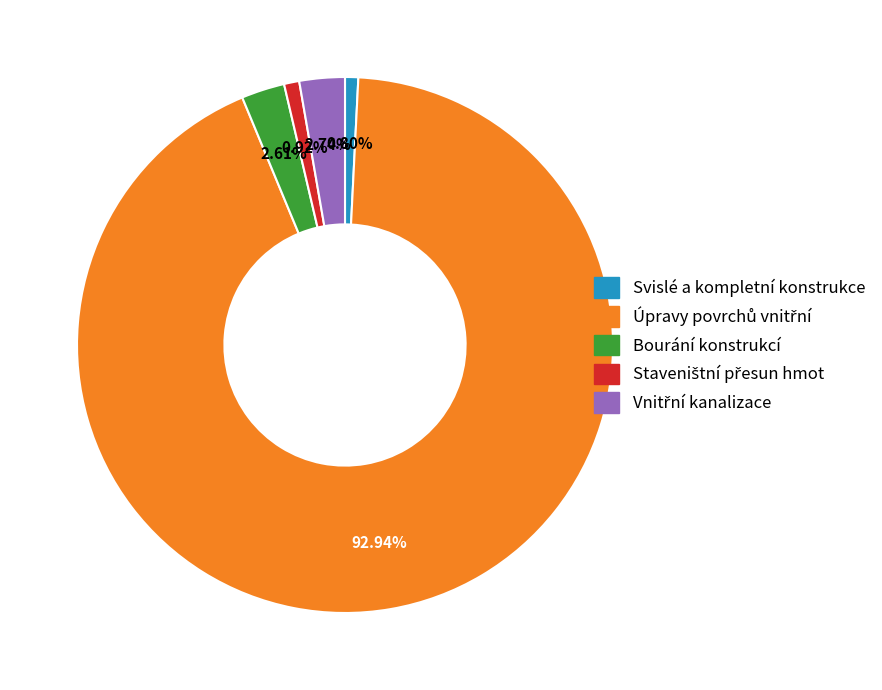

Approximately how many times larger is the value at Svislé a kompletní konstrukce compared to Bourání konstrukcí?

0.3